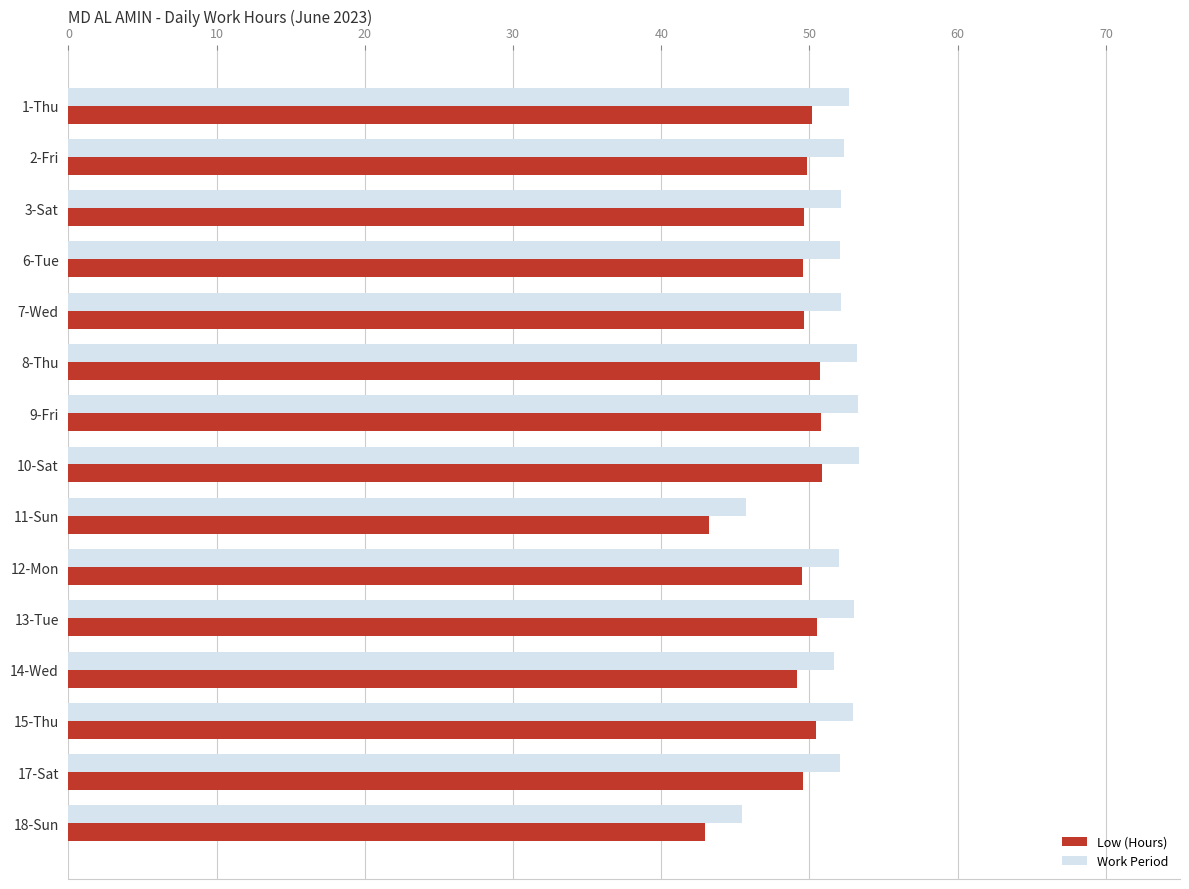

Rank the series by their maximum value, from lowest to highest.

Low (Hours), Work Period